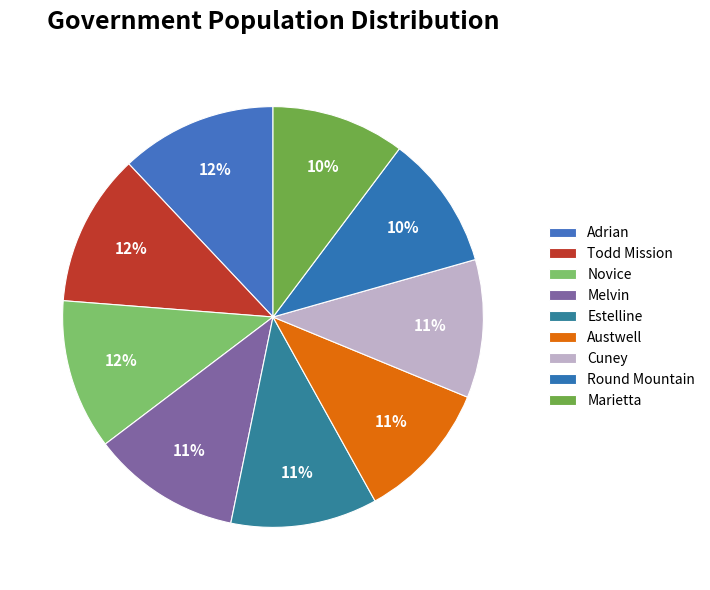

Do Cuney and Todd Mission together represent more than half of the pie?

No